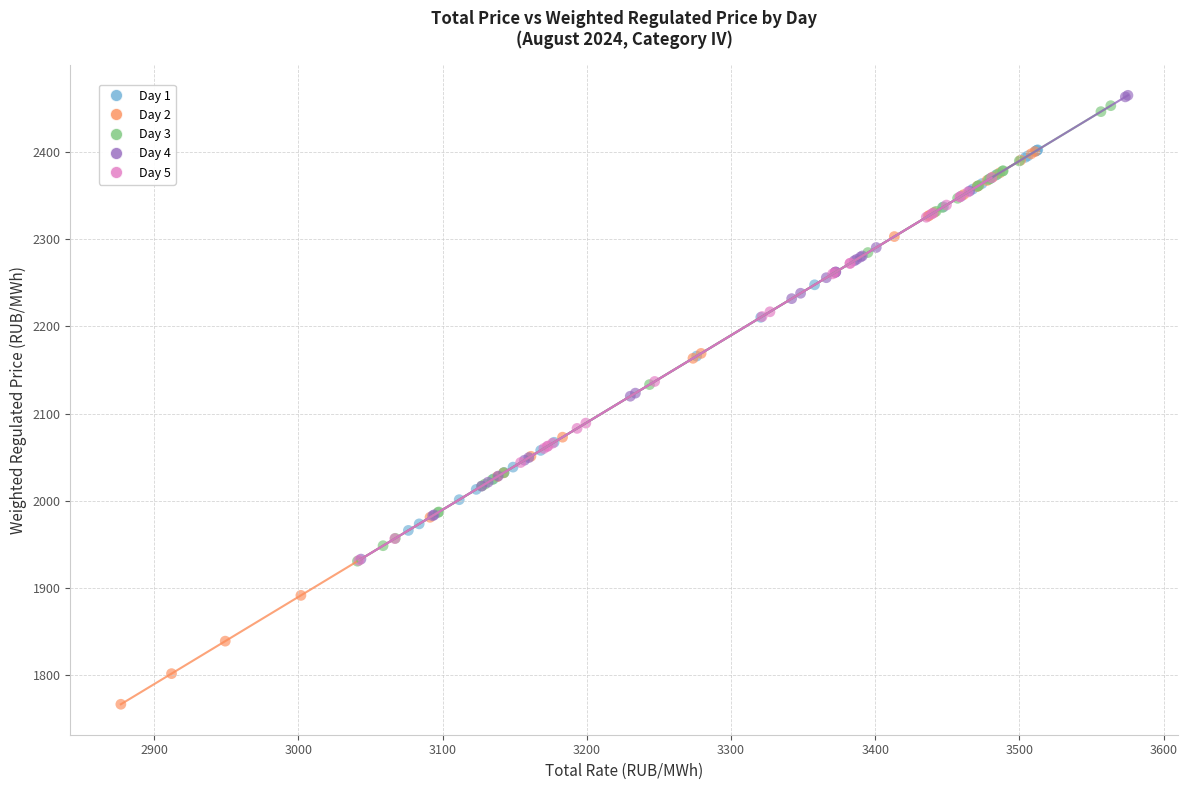

Which series reaches the minimum Y coordinate?

Day 2